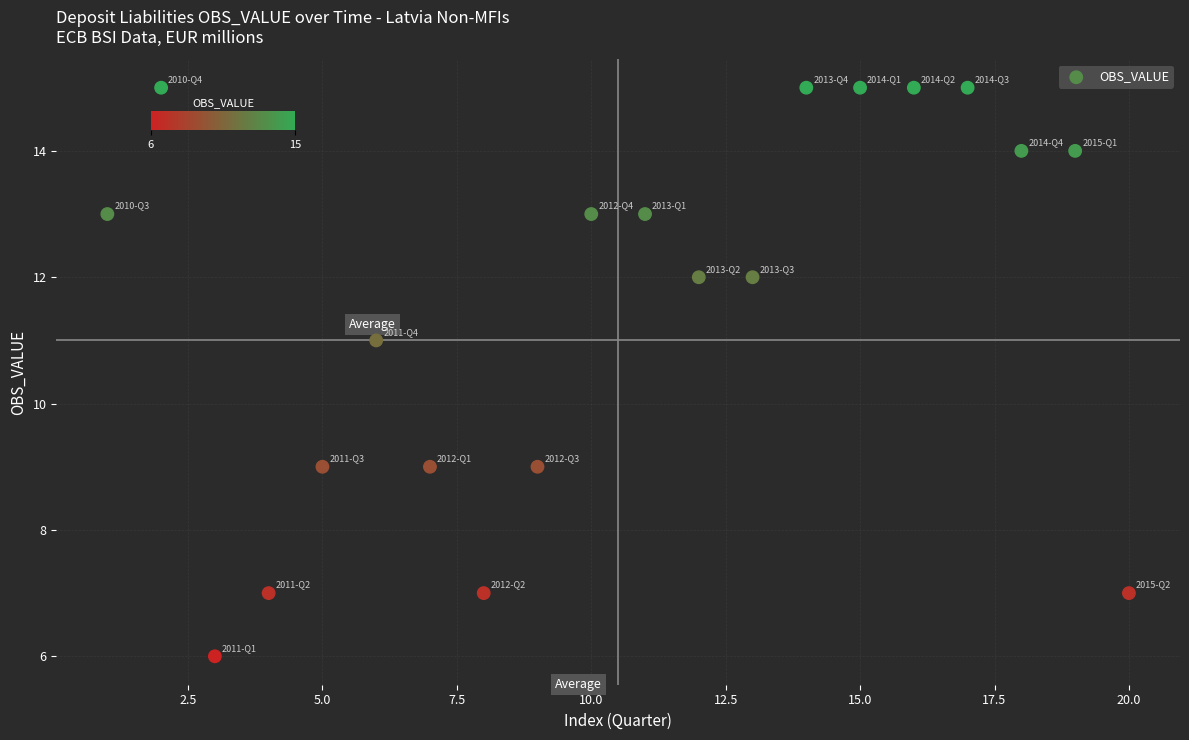

What is the range of Y values (max minus min)?

9